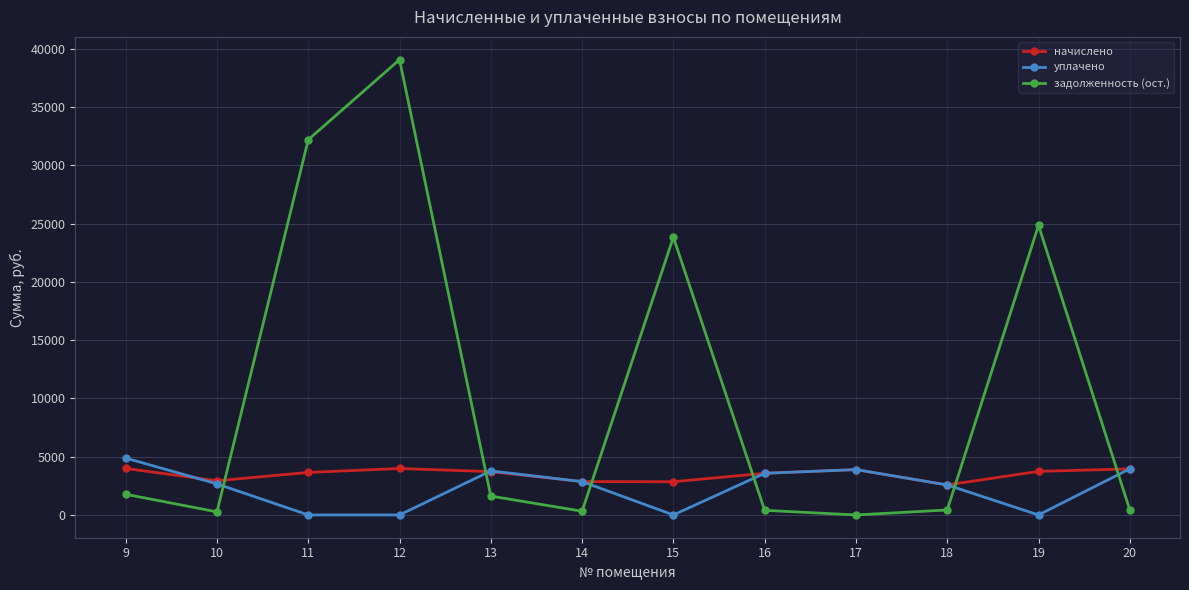

How many data points does each series have?

12